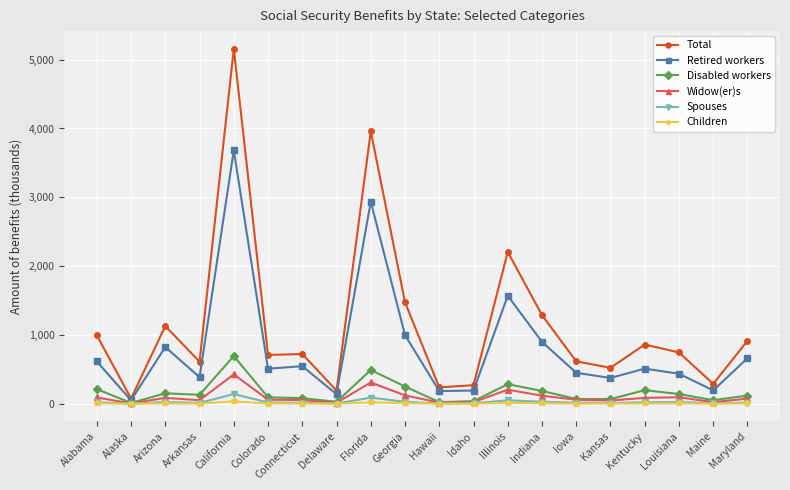

What is the difference between the maximum and minimum values in the Disabled workers series?

681.7